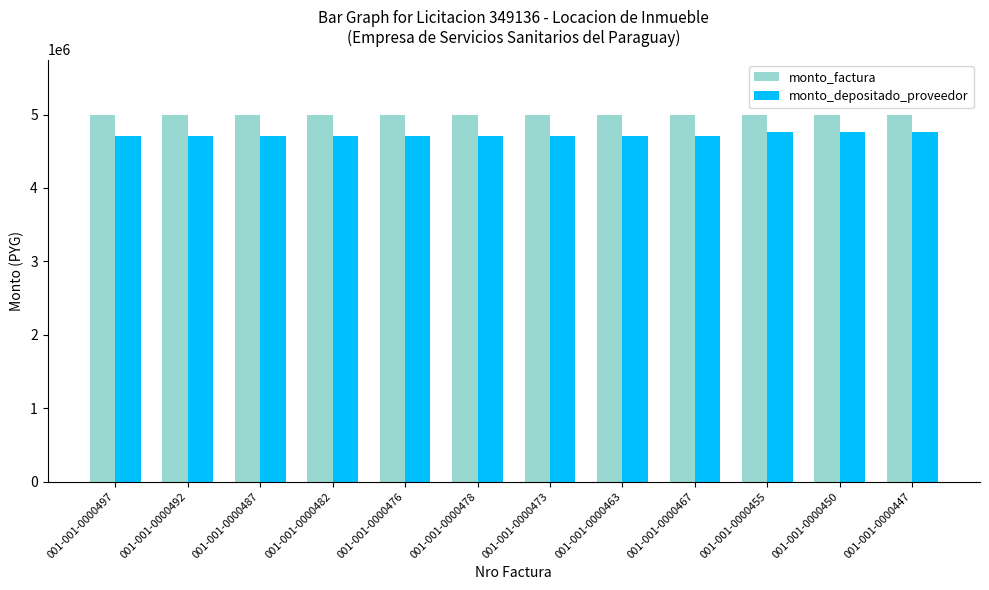

Reading right to left, list all the values displayed in this chart.

monto_factura: 001-001-0000447=5000000	001-001-0000450=5000000	001-001-0000455=5000000	001-001-0000467=5000000	001-001-0000463=5000000	001-001-0000473=5000000	001-001-0000478=5000000	001-001-0000476=5000000	001-001-0000482=5000000	001-001-0000487=5000000	001-001-0000492=5000000	001-001-0000497=5000000
monto_depositado_proveedor: 001-001-0000447=4767238	001-001-0000450=4767238	001-001-0000455=4767238	001-001-0000467=4709636	001-001-0000463=4709636	001-001-0000473=4709636	001-001-0000478=4709636	001-001-0000476=4709636	001-001-0000482=4709636	001-001-0000487=4709636	001-001-0000492=4709636	001-001-0000497=4709636